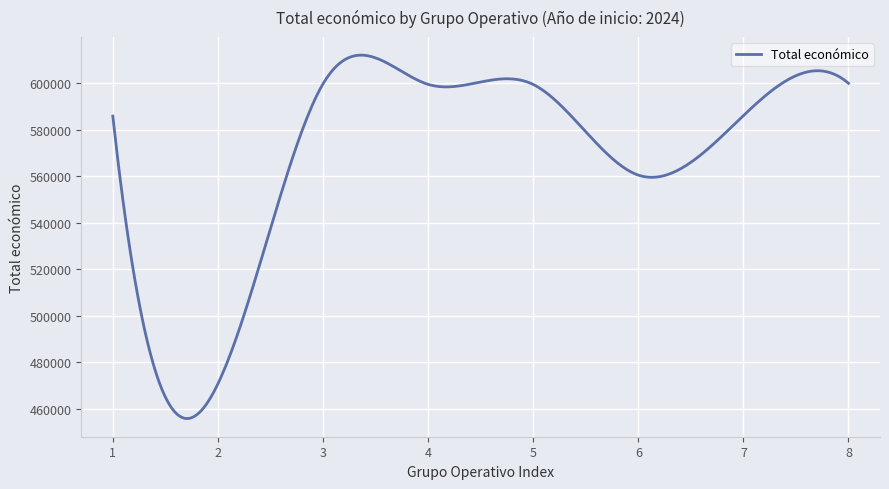

What is the greatest value displayed?

612158.0